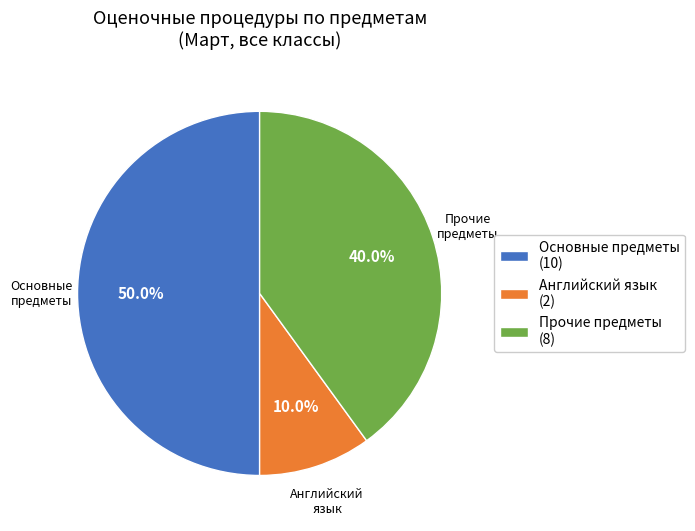

Rank the categories by value from lowest to highest.

Английский язык (2), Прочие предметы (8), Основные предметы (10)